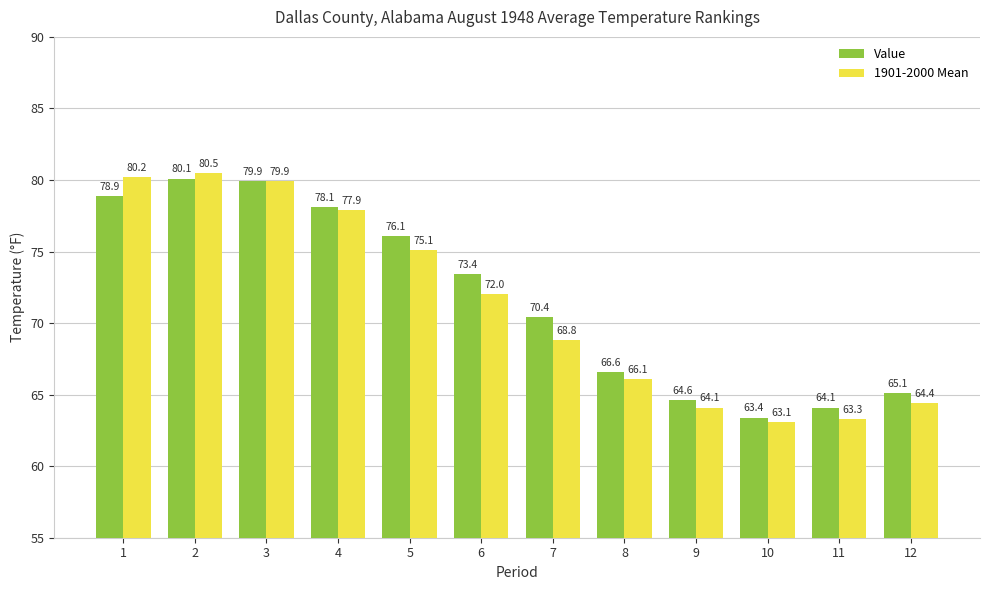

List the series in order of their peak value, lowest first.

Value, 1901-2000 Mean